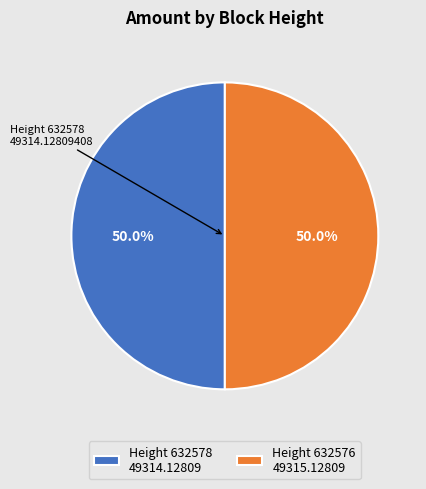

What percentage do Height 632576 49315.12809 and Height 632578 49314.12809 together represent?

100.0%